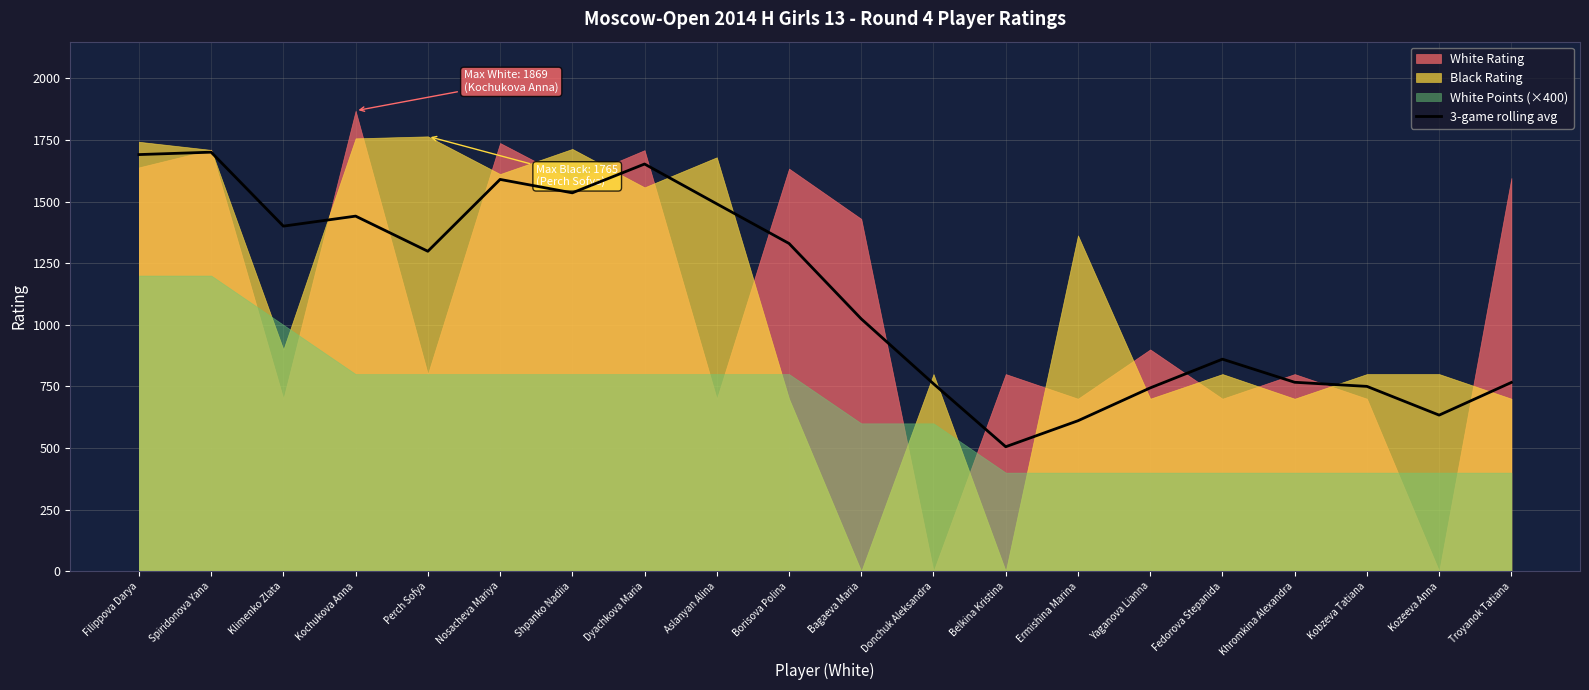

Where is the first local maximum?

Spiridonova Yana